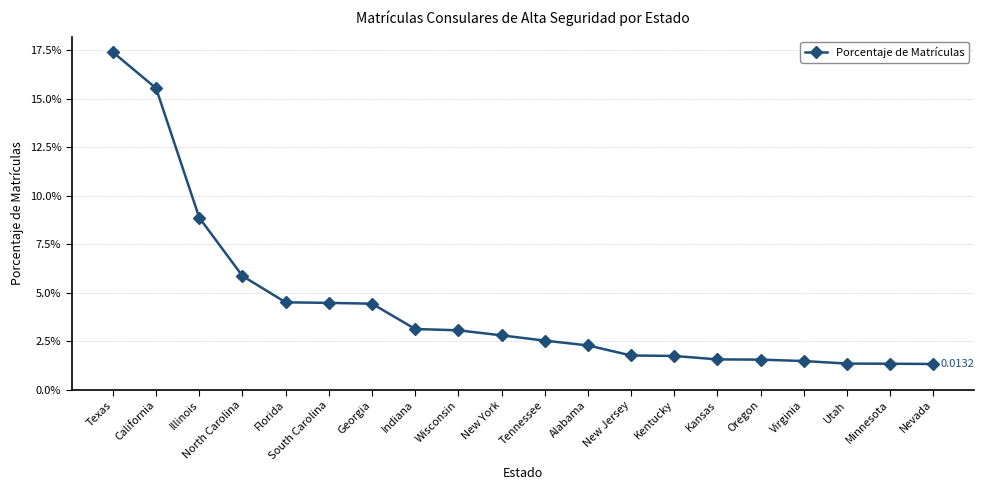

Reading left to right, list all the values displayed in this chart.

0.2	0.2	0.1	0.1	0.0	0.0	0.0	0.0	0.0	0.0	0.0	0.0	0.0	0.0	0.0	0.0	0.0	0.0	0.0	0.0